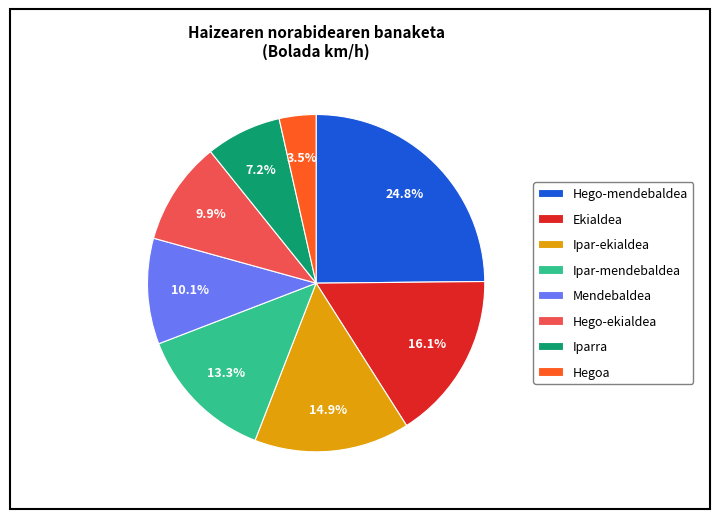

Does Ekialdea represent more than half of the total?

No